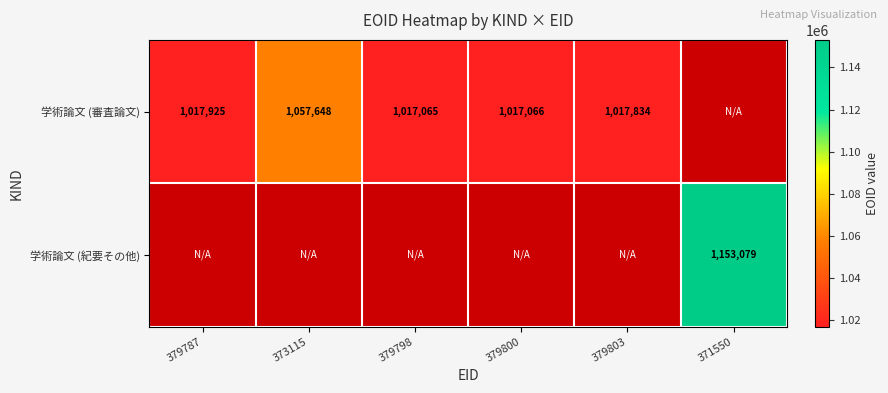

Count the number of data series in this chart.

2